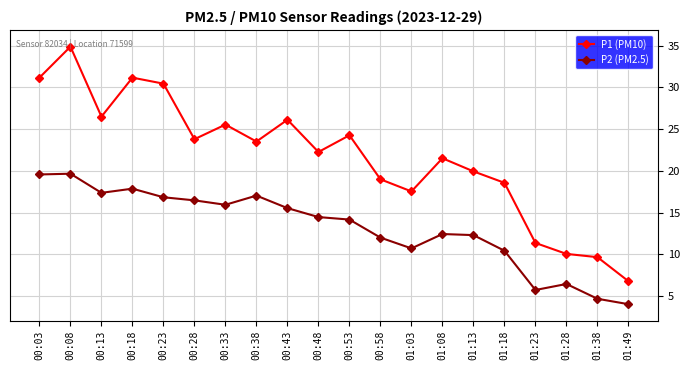

What is the total value across all series at 00:08?

54.6